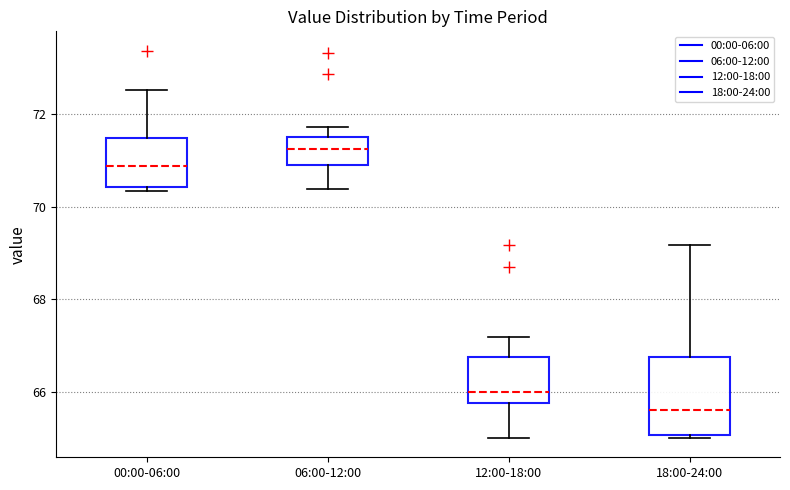

Reading left to right, read every box against the y-axis: the position of its median line, the range the box covers, and the ends of its whiskers. The values are not printed on the chart, so give them approximately, as read against the axis.

00:00-06:00: median 70.8, box 70.4 to 71.4, whiskers 70.4 (just below the box's lower edge) to 72.6
06:00-12:00: median 71.2, box 70.8 to 71.6, whiskers 70.4 to 71.8
12:00-18:00: median 66.0, box 65.8 to 66.8, whiskers 65.0 to 67.2
18:00-24:00: median 65.6, box 65.0 to 66.8, whiskers 65.0 (just below the box's lower edge) to 69.2